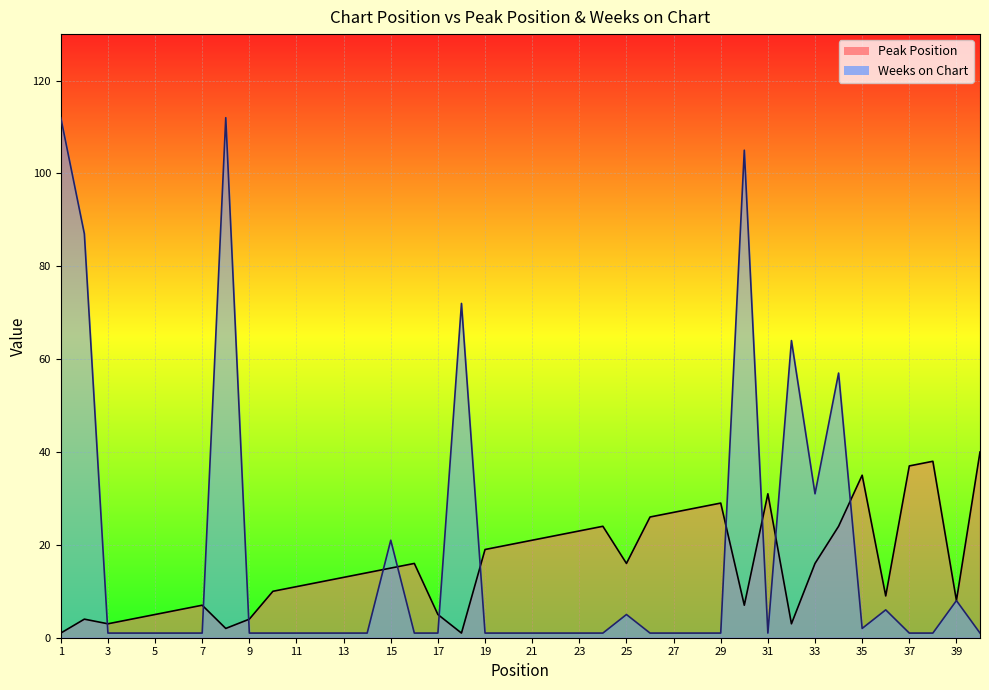

How many series are shown in this chart?

2